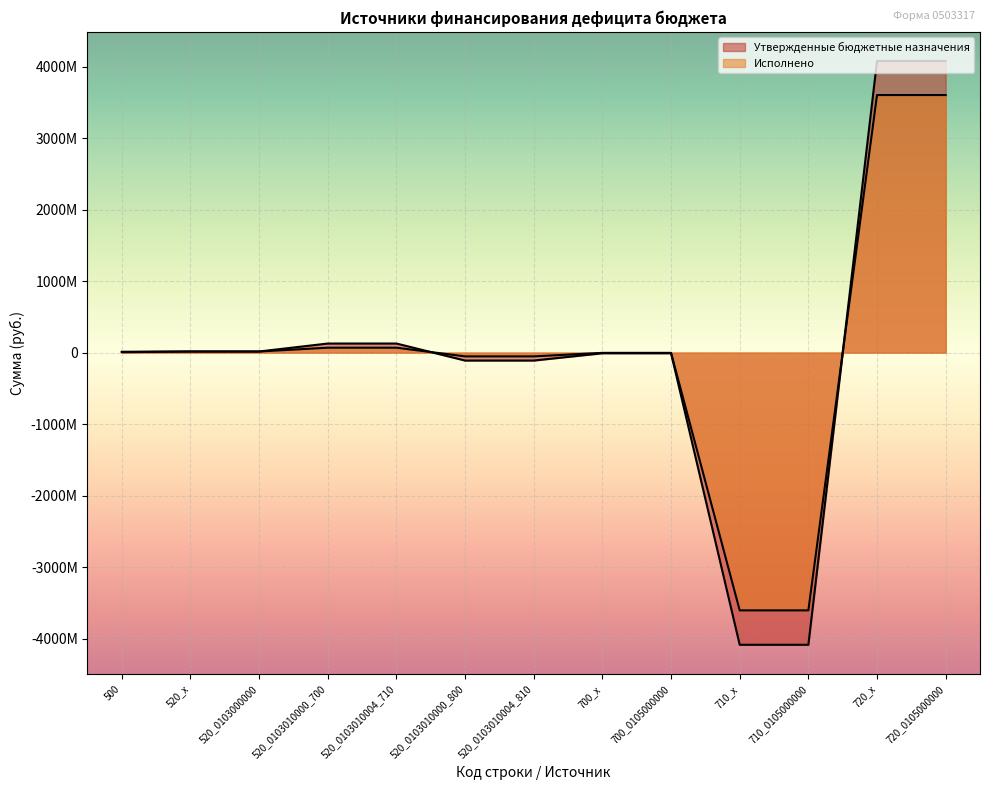

Rank the series at 720_x from lowest to highest value.

Исполнено, Утвержденные бюджетные назначения